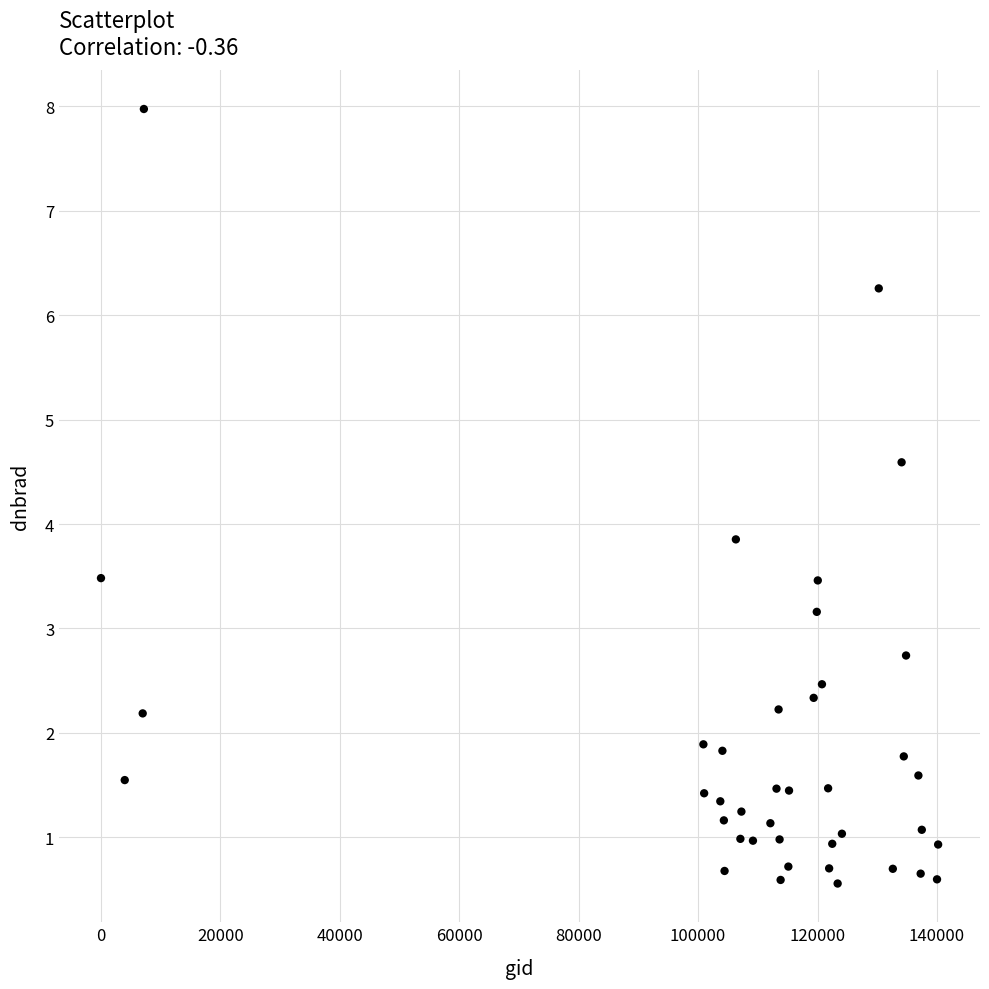

What is the range of Y values (max minus min)?

7.4